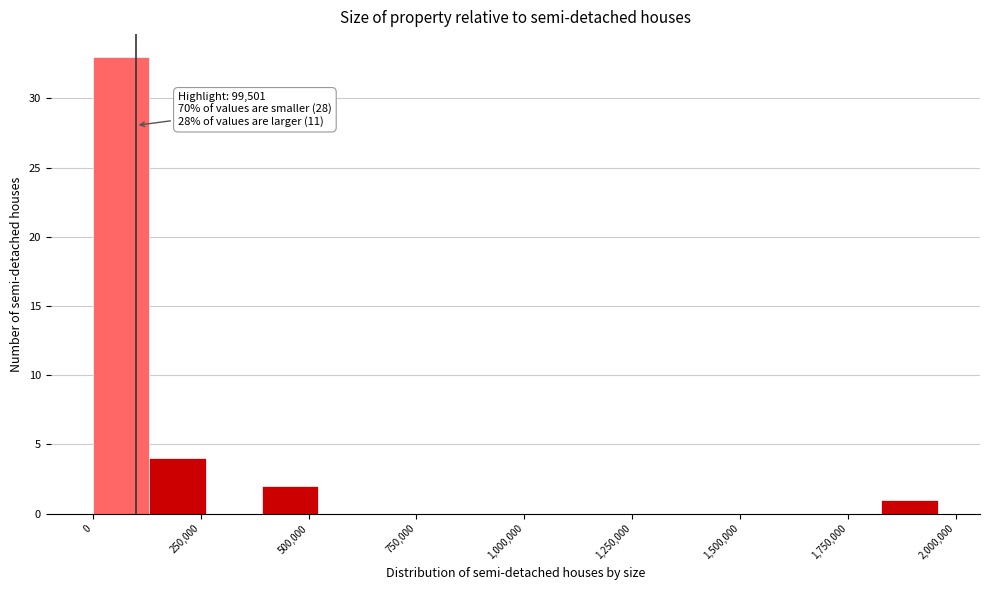

Around what value on the x-axis is the tallest bar? Give the approximate position of its centre, as read against the axis.

50000